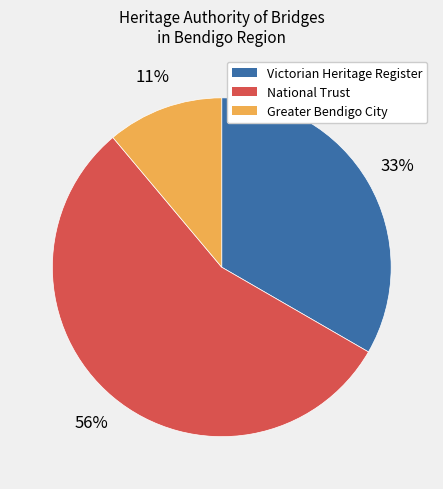

To the nearest percent, what is the average slice percentage?

33%